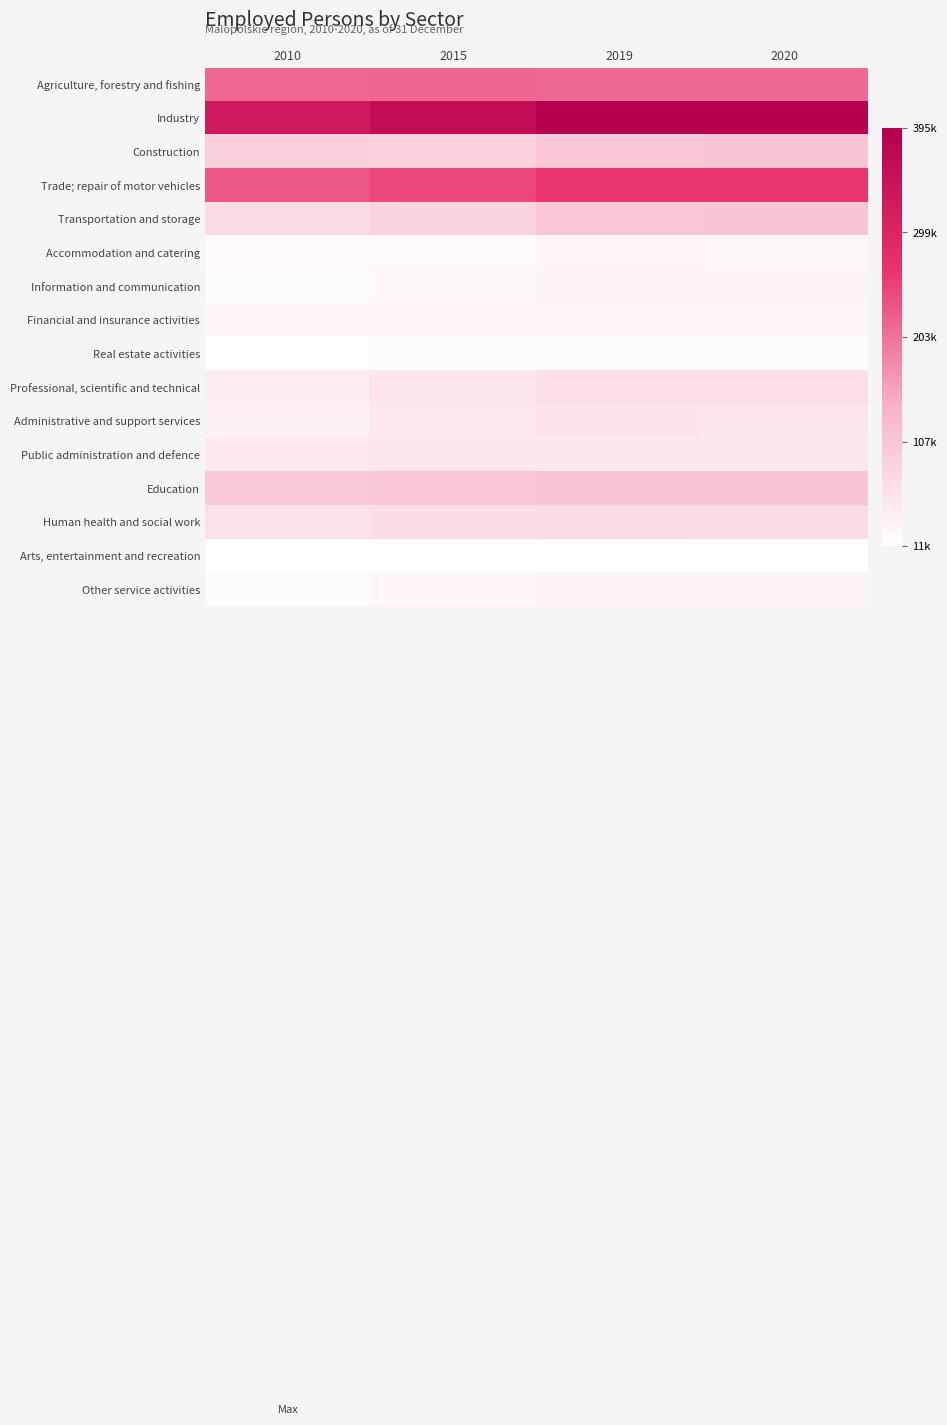

Reading left to right, what are all the values shown in this chart?

Agriculture, forestry and fishing: 2010=212920	2015=214308	2019=211797	2020=210957
Industry: 2010=330561	2015=360584	2019=395484	2020=390937
Construction: 2010=92051	2015=89833	2019=106687	2020=108012
Trade; repair of motor vehicles: 2010=227378	2015=244388	2019=263458	2020=262296
Transportation and storage: 2010=69876	2015=84445	2019=105161	2020=107426
Accommodation and catering: 2010=19604	2015=21161	2019=24825	2020=23918
Information and communication: 2010=17670	2015=24614	2019=29583	2020=30012
Financial and insurance activities: 2010=25538	2015=26620	2019=26217	2020=25267
Real estate activities: 2010=15598	2015=17655	2019=18718	2020=17945
Professional, scientific and technical: 2010=44076	2015=56089	2019=64124	2020=66353
Administrative and support services: 2010=35419	2015=49808	2019=58250	2020=56955
Public administration and defence: 2010=48883	2015=50365	2019=51084	2020=50690
Education: 2010=98486	2015=105135	2019=112608	2020=112860
Human health and social work: 2010=60053	2015=67082	2019=72374	2020=72206
Arts, entertainment and recreation: 2010=11229	2015=11374	2019=12757	2020=12045
Other service activities: 2010=18480	2015=24947	2019=29915	2020=29801